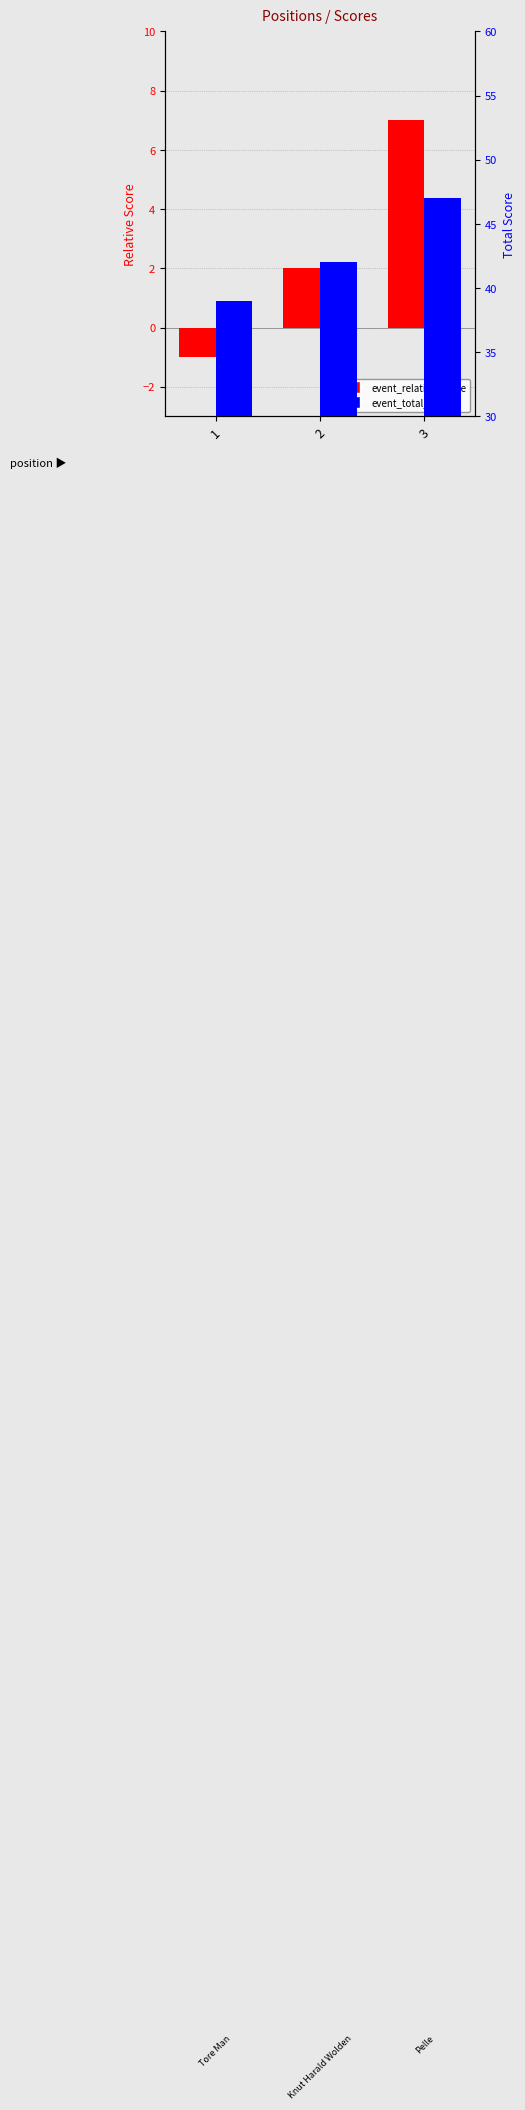

Which category has the lowest value in the event_relative_score series?

1